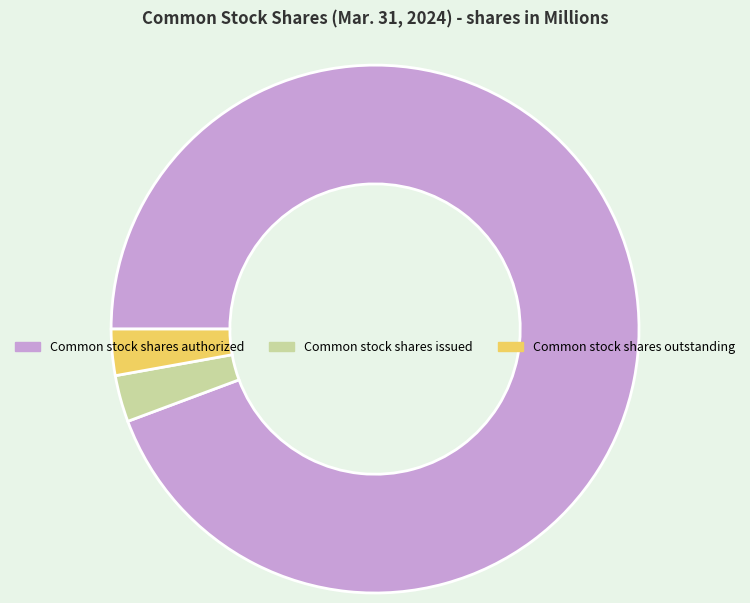

True or false: Common stock shares authorized accounts for 99% of the total.

False